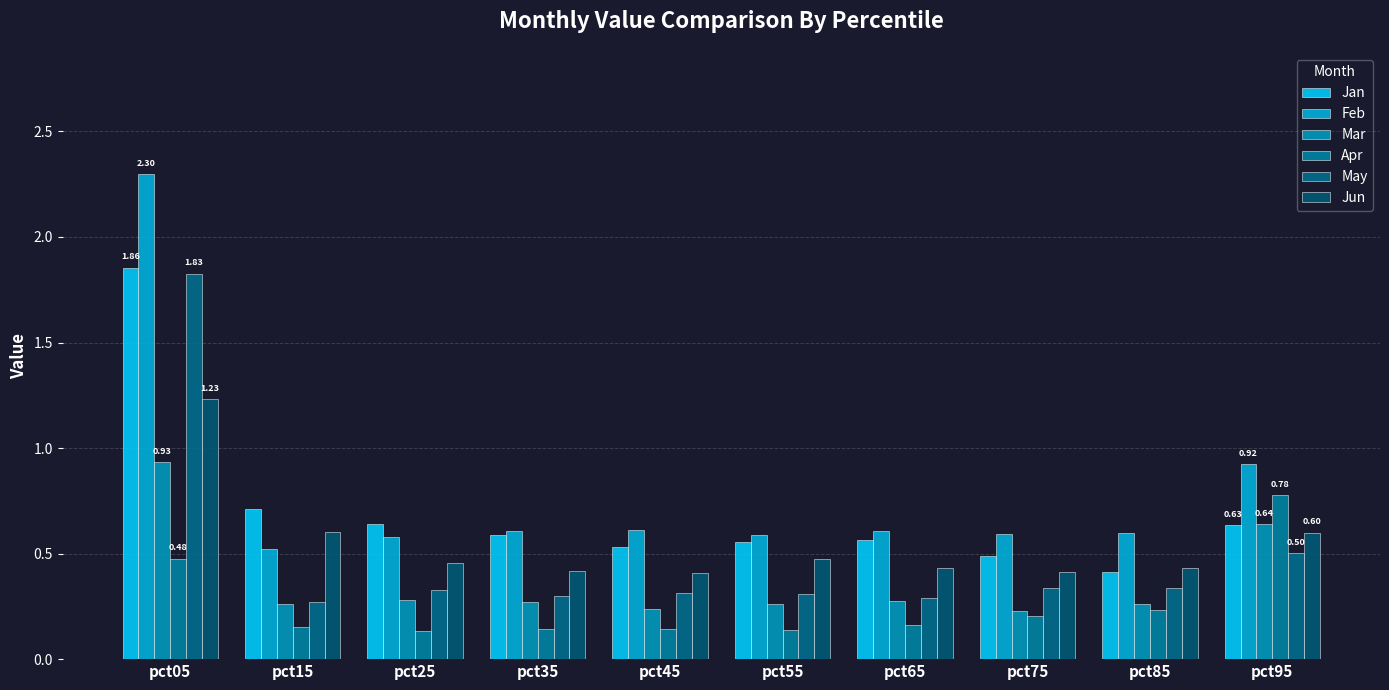

At how many categories does at least one series exceed 0?

10